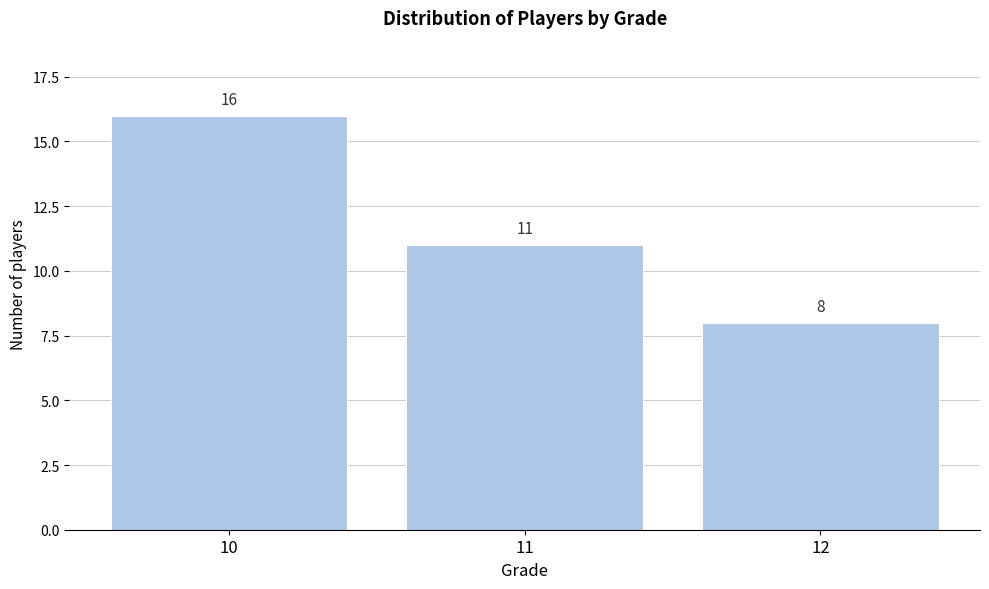

Reading left to right, transcribe all the data shown in this chart.

10=16	11=11	12=8